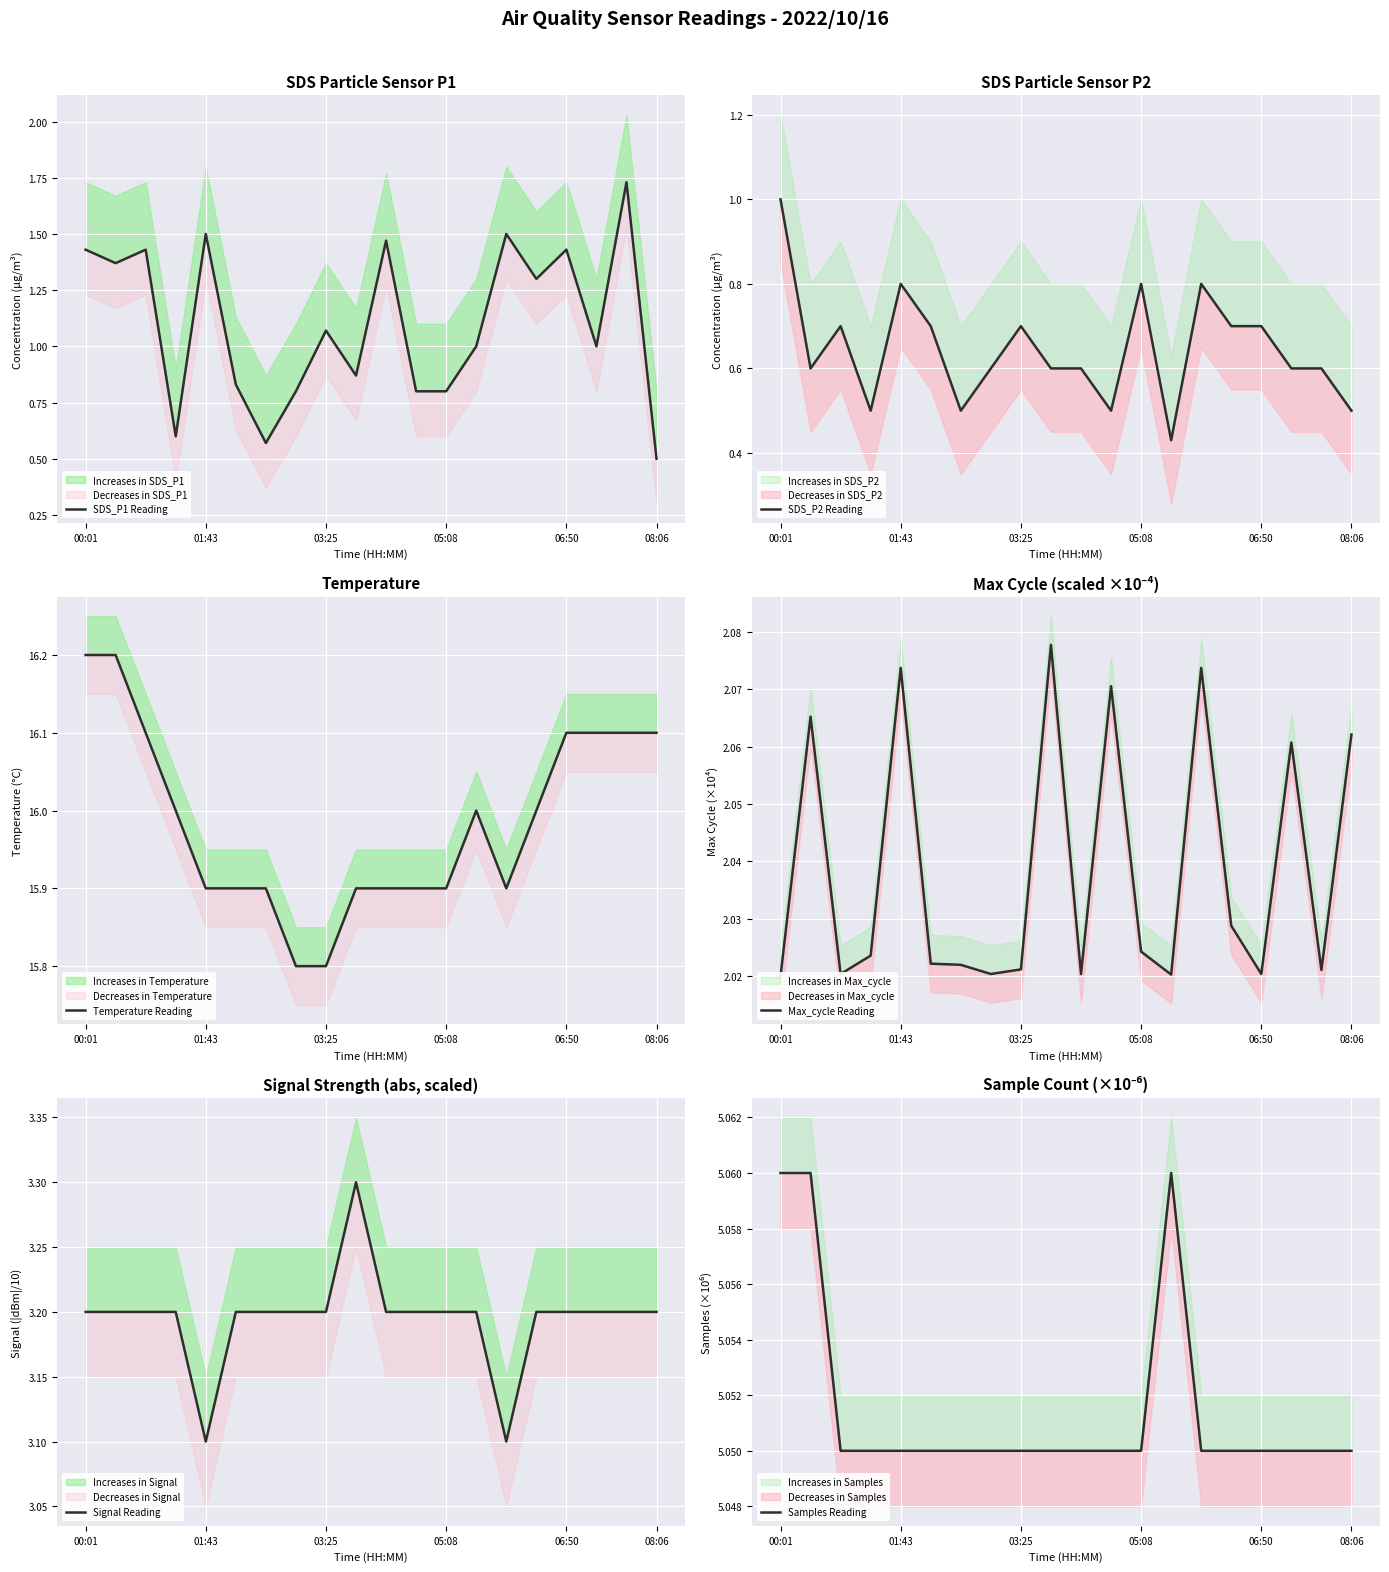

What is the sum of the Temperature Reading values at 11 and 19?

32.0